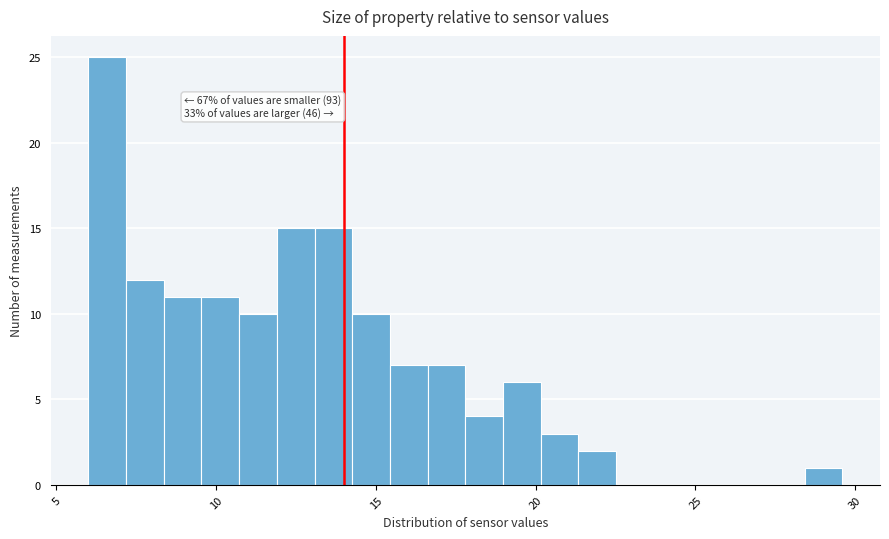

Read against the x-axis, roughly where is the centre of the tallest bar?

6.5